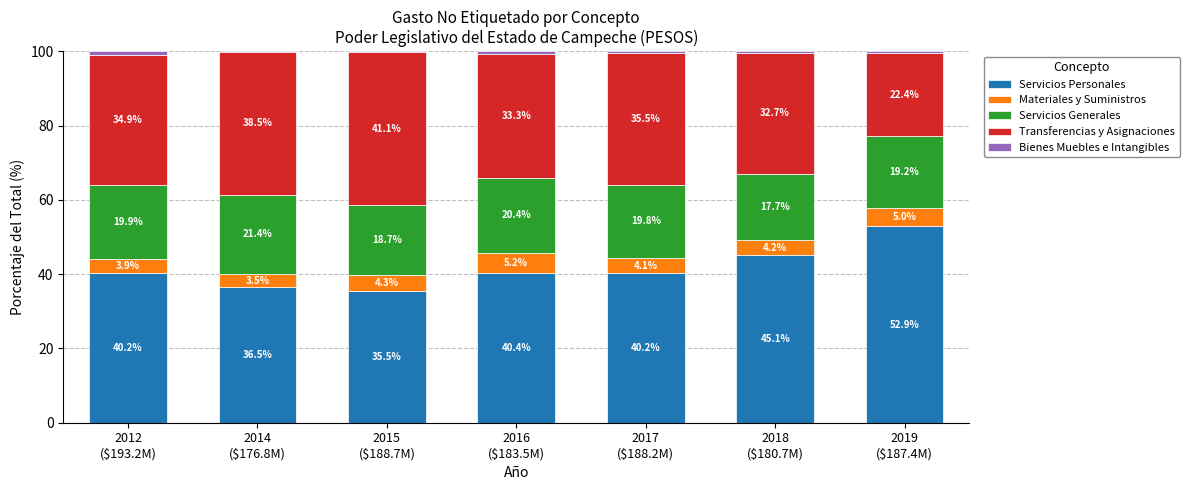

What is the maximum value for Servicios Personales?

52.9